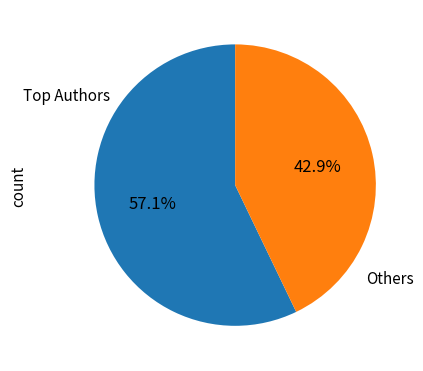

Does any single category account for the majority?

Yes